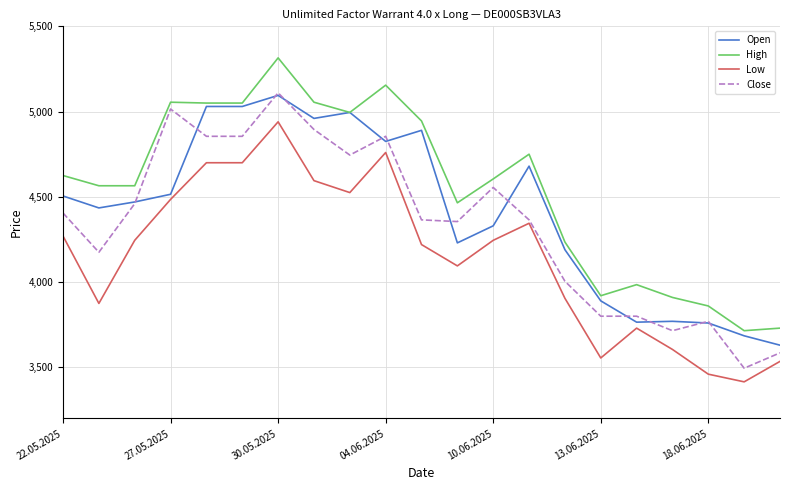

List the series in order of their overall mean, highest first.

High, Open, Close, Low